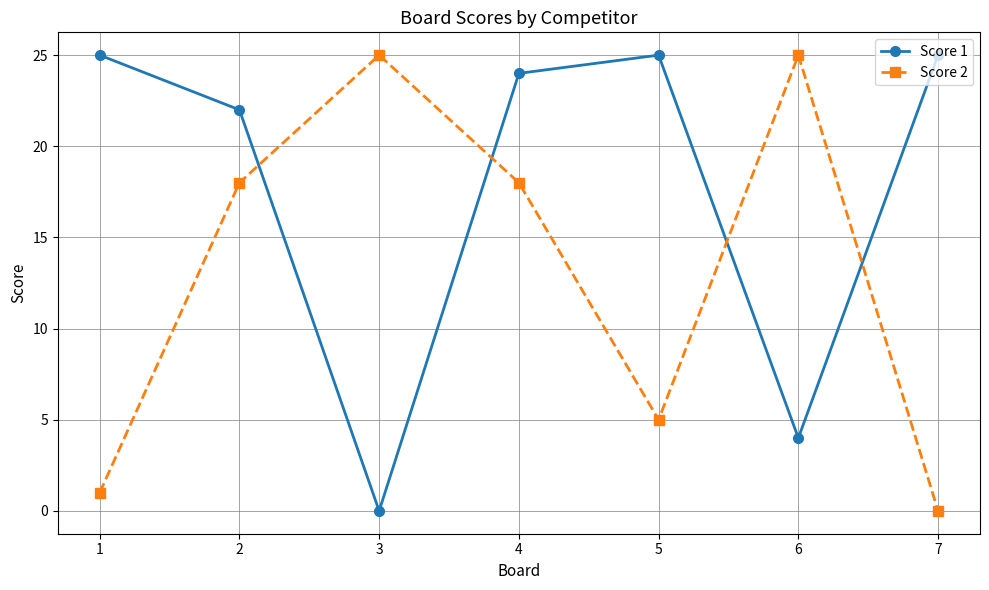

After their last crossing, which series has the higher values: Score 2 or Score 1?

Score 1